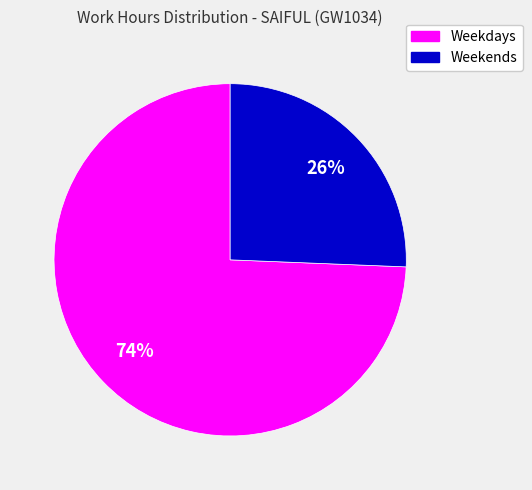

How many slices are in this pie chart?

2